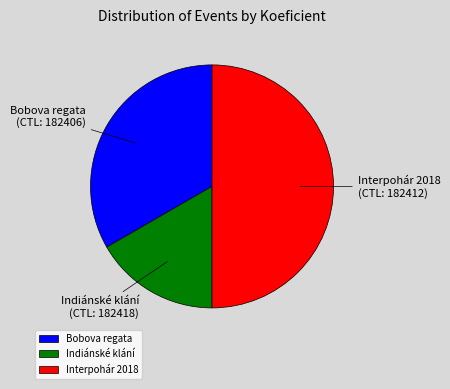

Is it true that Indiánské klání is 3% of the pie?

False